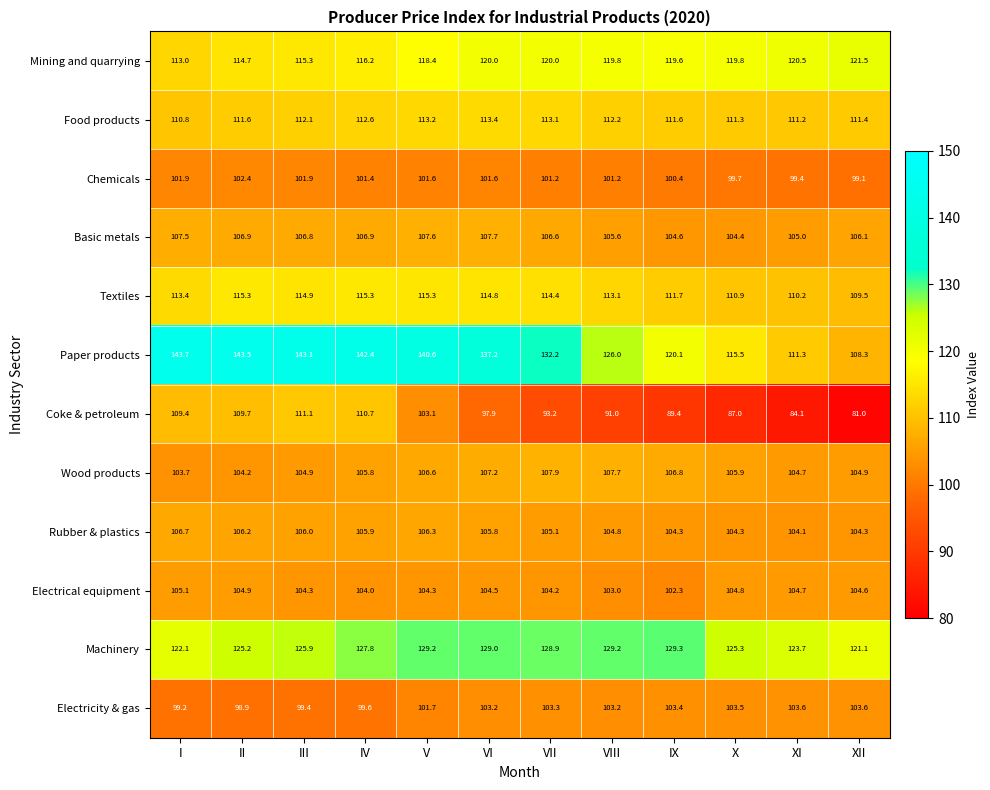

At VI, list the series in order from smallest to largest.

Coke & petroleum, Chemicals, Electricity & gas, Electrical equipment, Rubber & plastics, Wood products, Basic metals, Food products, Textiles, Mining and quarrying, Machinery, Paper products